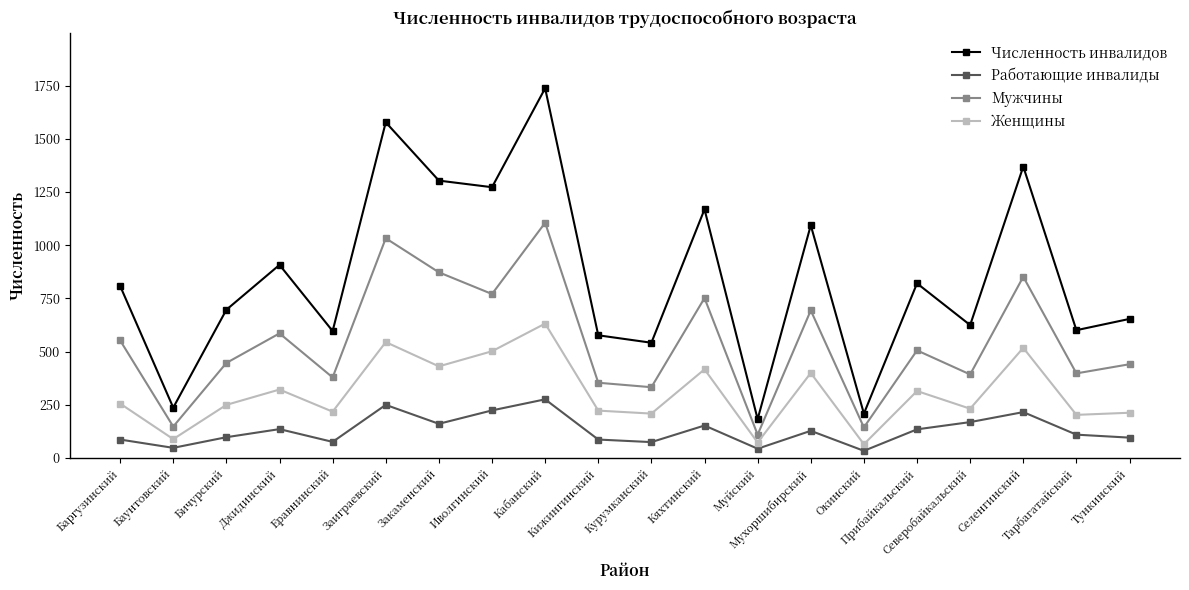

What is the sum of all Женщины values?

6113